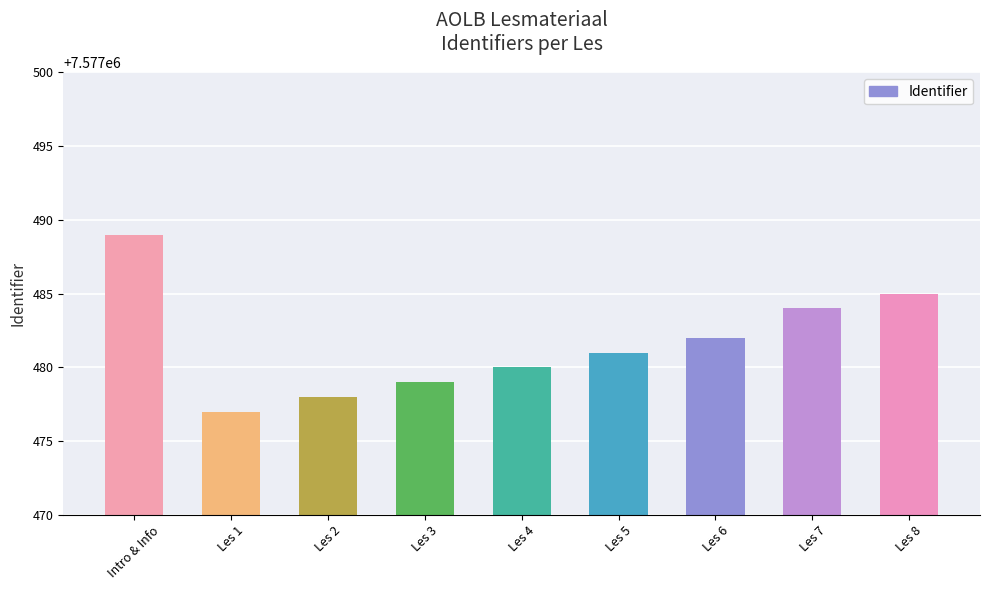

List the labels in order of value, smallest first.

Les 1, Les 2, Les 3, Les 4, Les 5, Les 6, Les 7, Les 8, Intro & Info